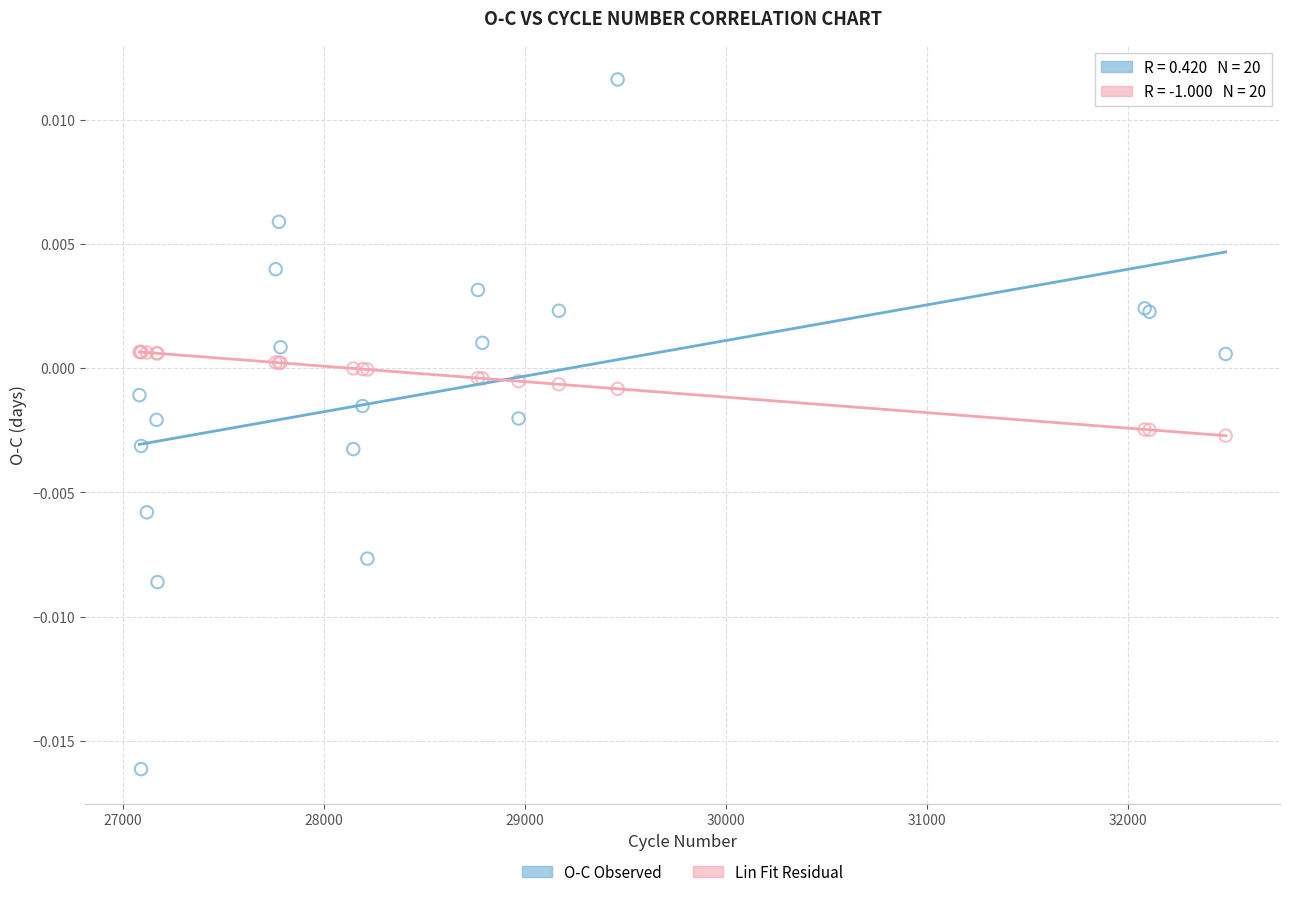

Which series contains the lowest Y value?

O-C Observed